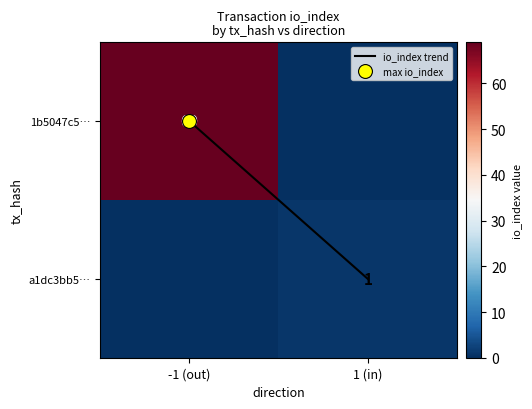

The 1b5047c5… series shows 0 at 1 (in). True or false?

True